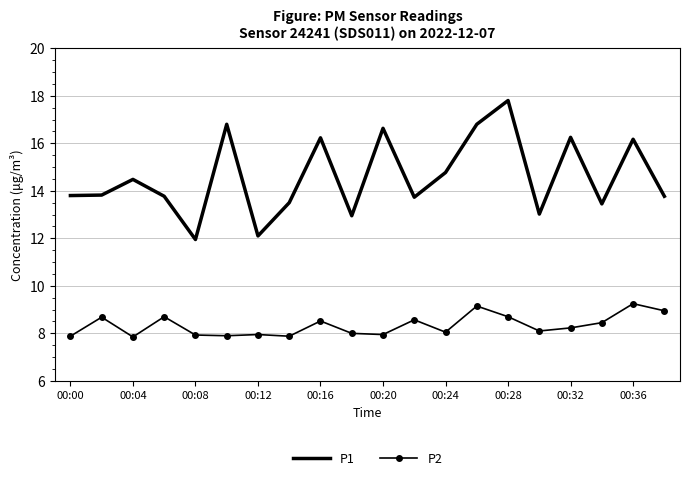

True or false: P1 has more than 2 points higher than both neighbors.

True